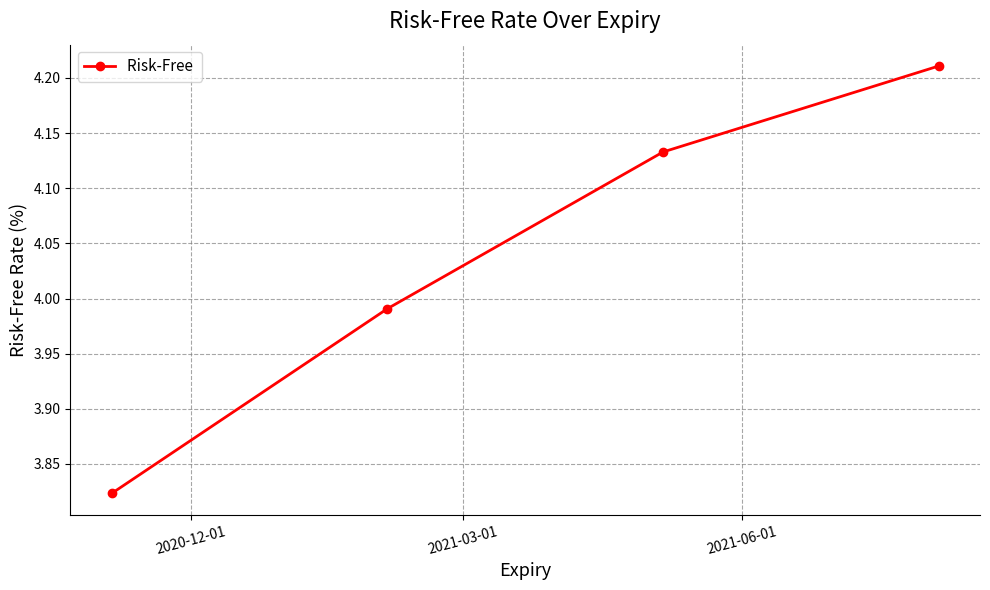

True or false: the data has more than 0 interior local peaks.

False